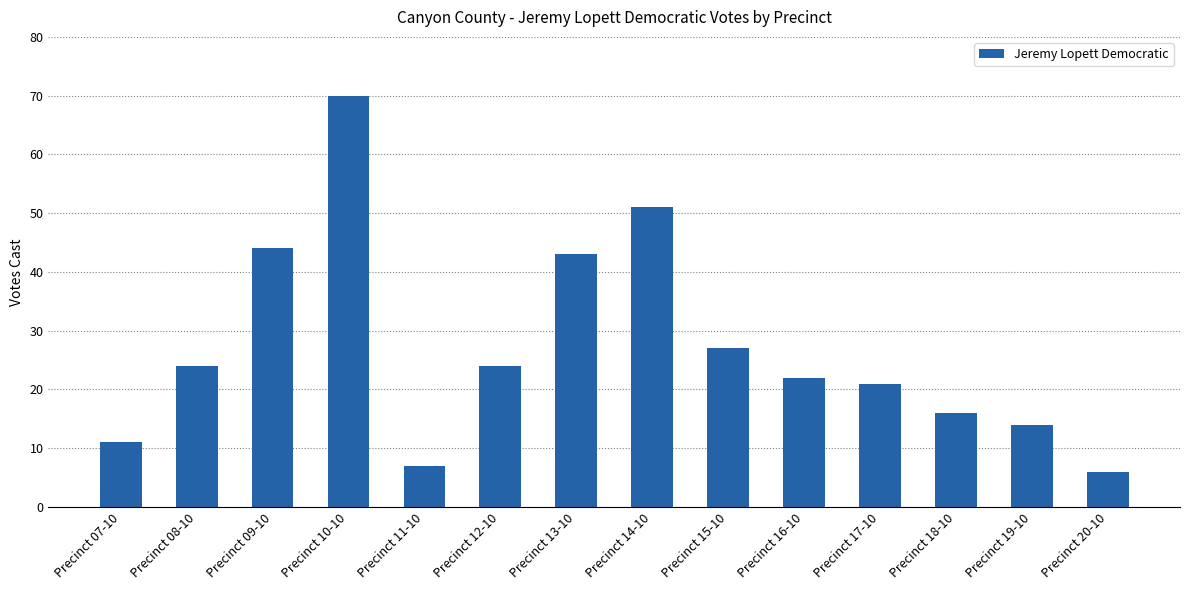

How many data points are less than 24?

7